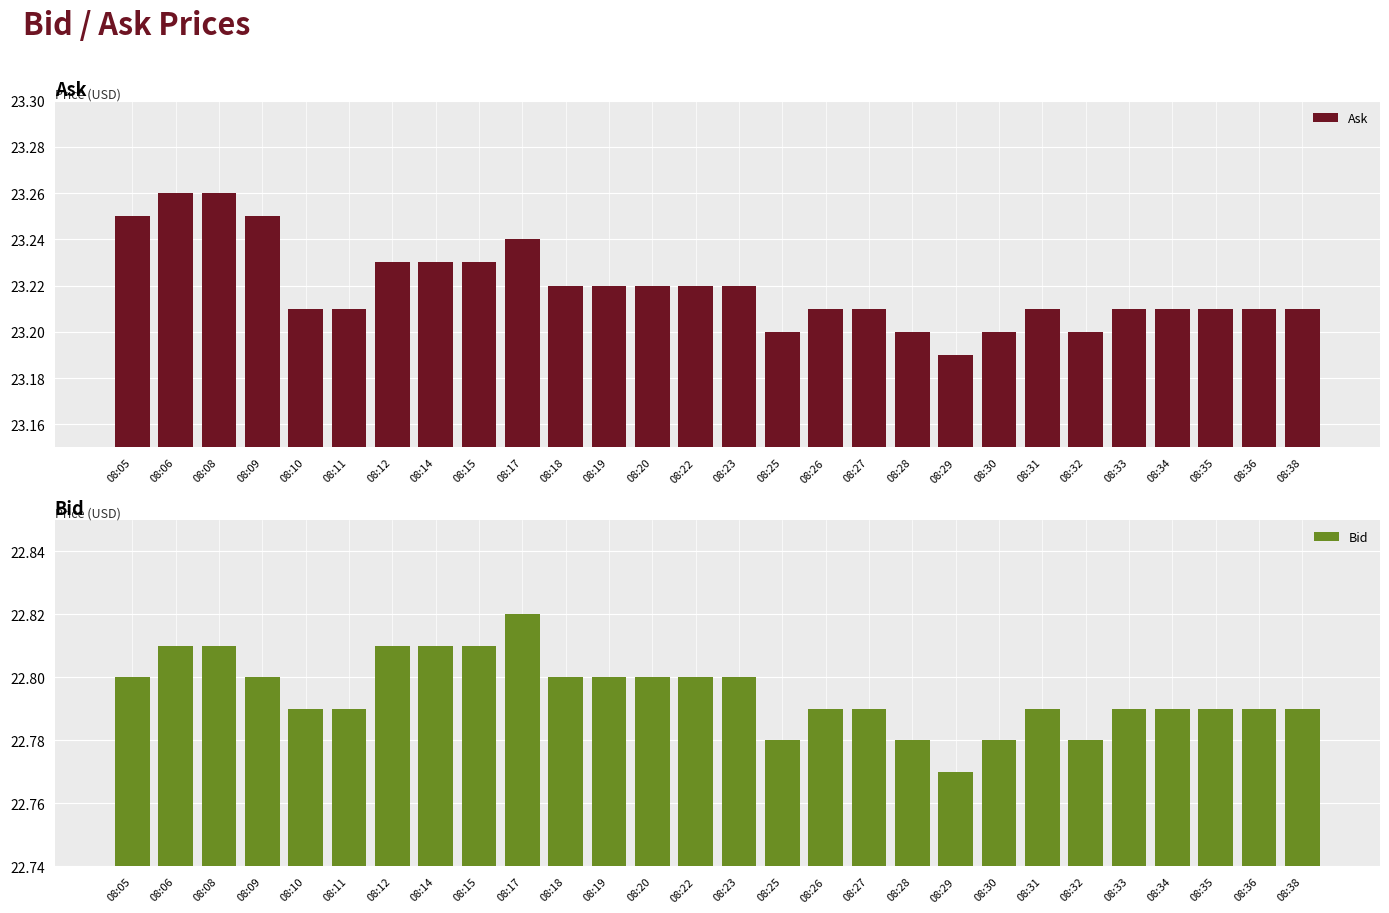

What are all the series names shown in the legend?

Ask, Bid